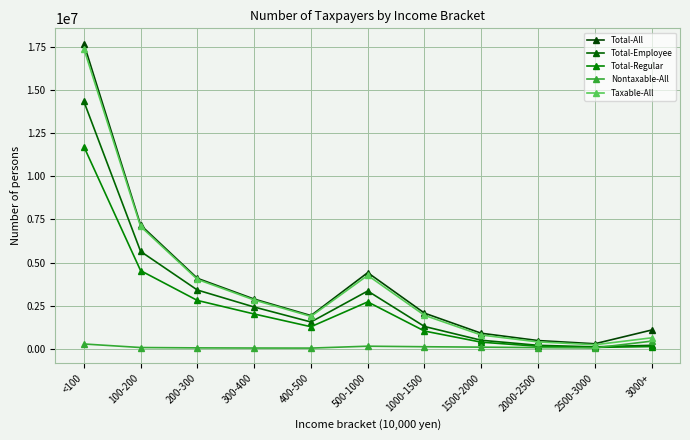

At 500-1000, list the series in order from smallest to largest.

Nontaxable-All, Total-Regular, Total-Employee, Taxable-All, Total-All